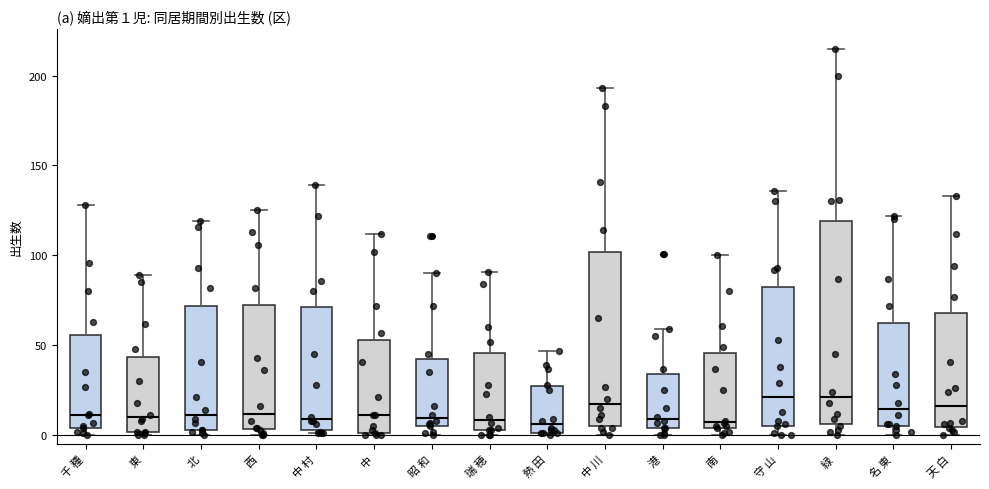

Which box is the tallest, from its lower edge to its upper edge?

緑